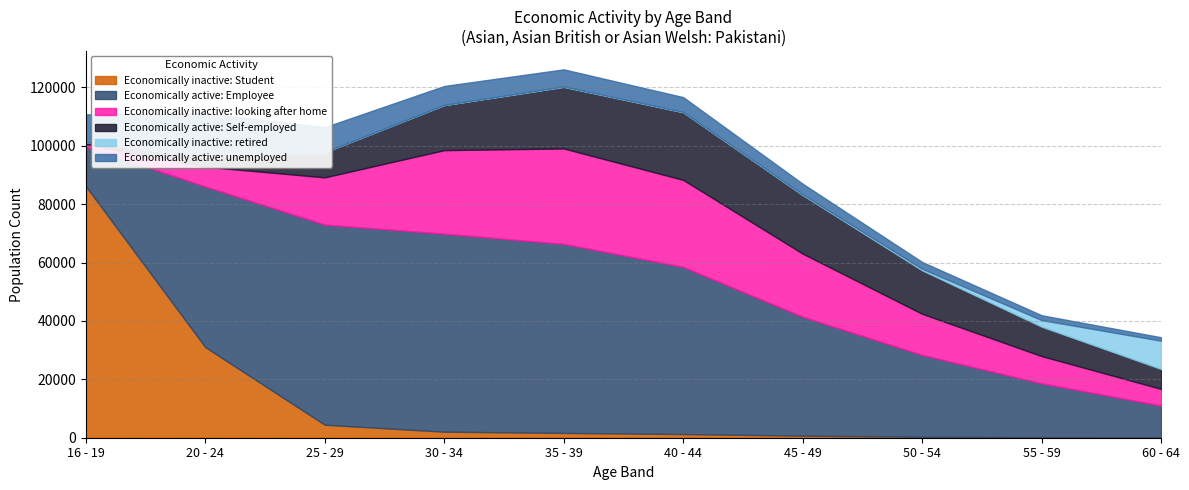

Reading left to right, list all the values displayed in this chart.

Economically inactive: Student: 16 - 19=86195	20 - 24=31055	25 - 29=4460	30 - 34=2065	35 - 39=1640	40 - 44=1255	45 - 49=715	50 - 54=310	55 - 59=205	60 - 64=105
Economically active: Employee: 16 - 19=13475	20 - 24=55030	25 - 29=68555	30 - 34=67845	35 - 39=64765	40 - 44=57280	45 - 49=40740	50 - 54=28060	55 - 59=18435	60 - 64=10910
Economically inactive: looking after home: 16 - 19=980	20 - 24=6760	25 - 29=16185	30 - 34=28610	35 - 39=32700	40 - 44=29805	45 - 49=21630	50 - 54=14095	55 - 59=9335	60 - 64=5720
Economically active: Self-employed: 16 - 19=565	20 - 24=3475	25 - 29=8600	30 - 34=15425	35 - 39=21075	40 - 44=23155	45 - 49=20055	50 - 54=14895	55 - 59=10075	60 - 64=6820
Economically inactive: retired: 16 - 19=15	20 - 24=35	25 - 29=35	30 - 34=55	35 - 39=155	40 - 44=130	45 - 49=230	50 - 54=525	55 - 59=2260	60 - 64=9690
Economically active: unemployed: 16 - 19=9540	20 - 24=14820	25 - 29=8545	30 - 34=6495	35 - 39=5860	40 - 44=5055	45 - 49=3655	50 - 54=2325	55 - 59=1650	60 - 64=1175